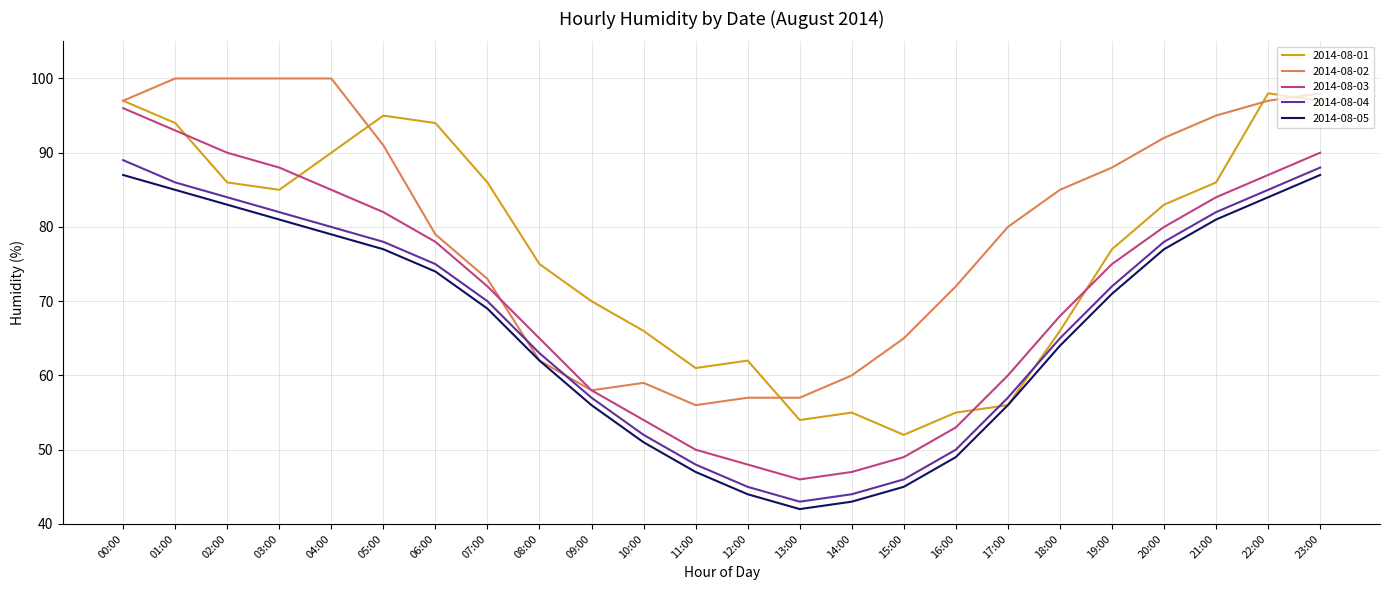

What position from the right is 13:00?

11